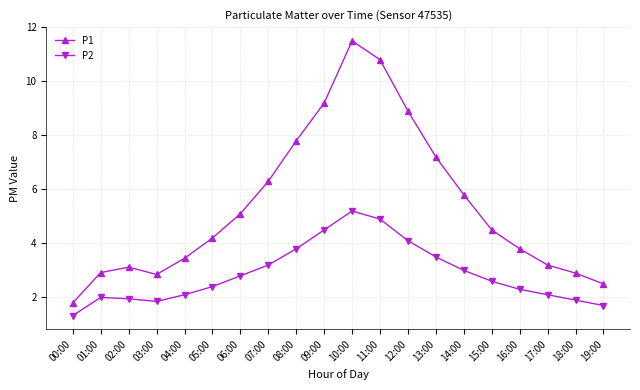

What is the difference between the P2 values at 06:00 and 09:00?

1.7